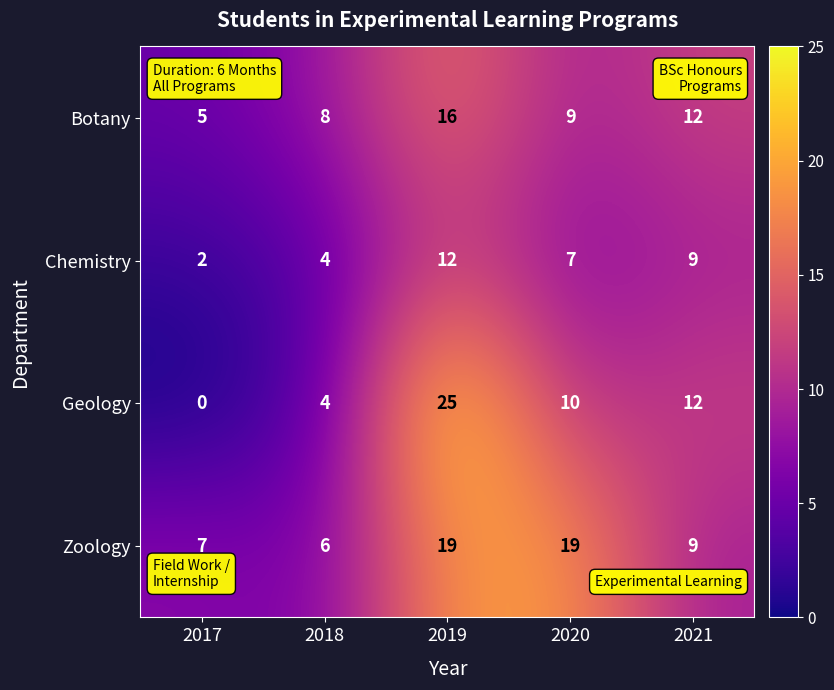

Between 2020 and 2021, which series saw the biggest shift?

Zoology